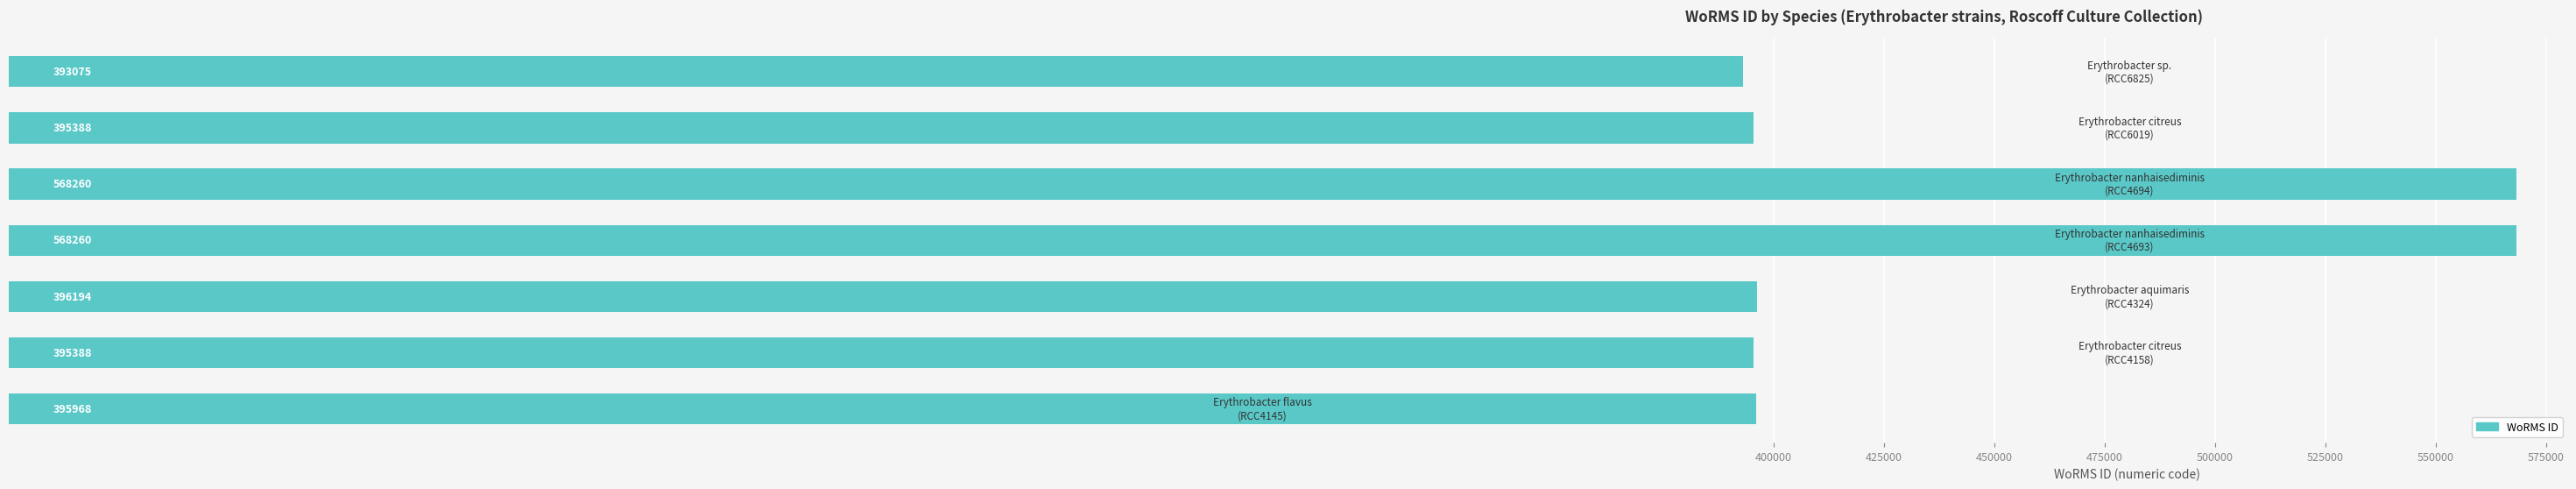

What is the greatest value displayed?

568260